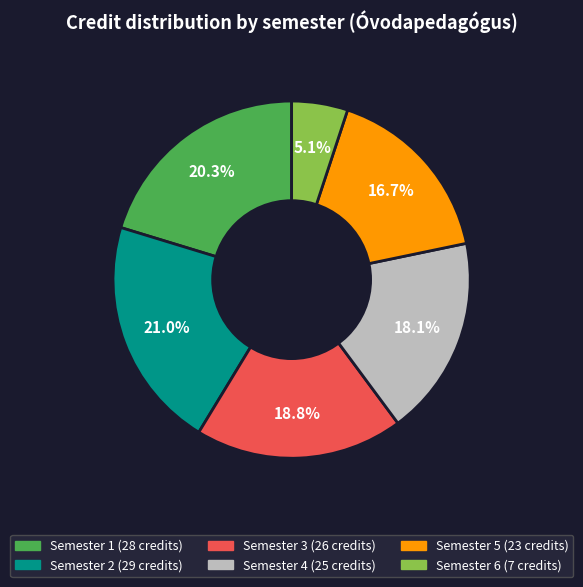

To the nearest percent, what is the average slice percentage?

17%